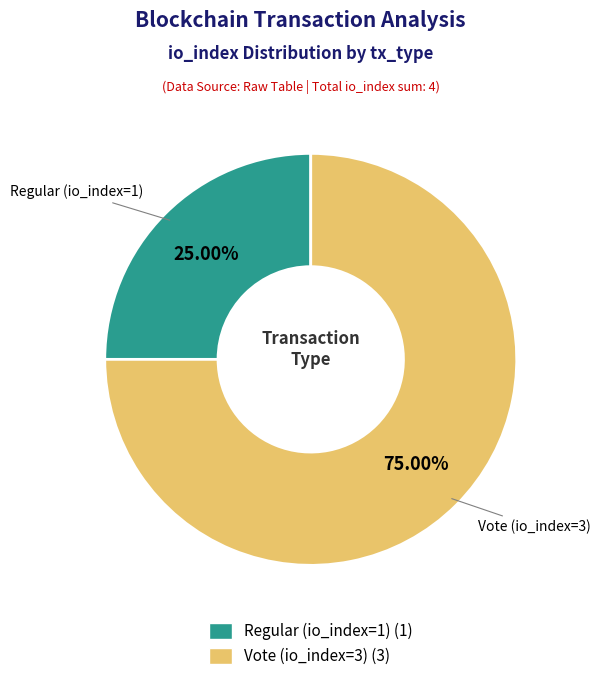

How much of the chart is everything except Vote (io_index=3)?

25.0%